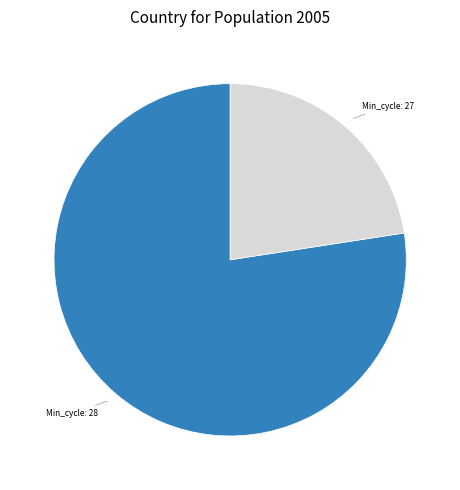

Is there any slice that represents more than half of the pie?

Yes